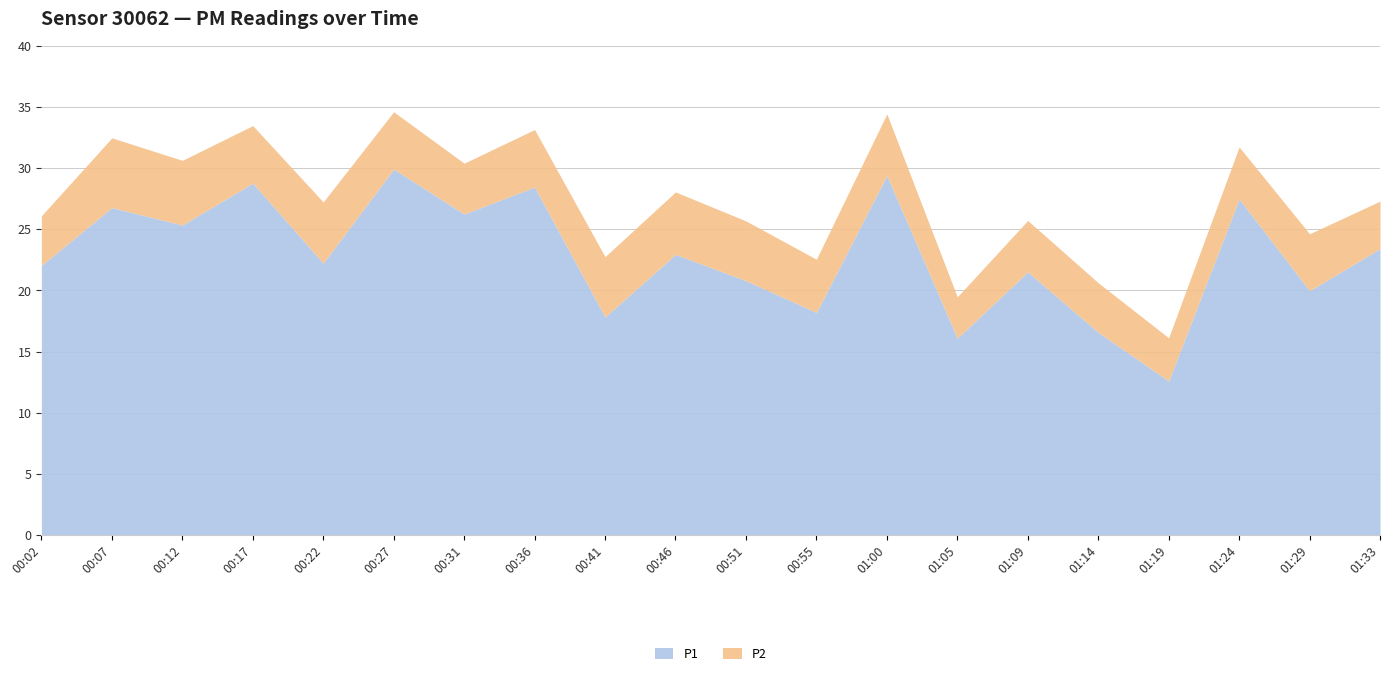

What is the value of the P1 point at the 4th from the left?

28.8